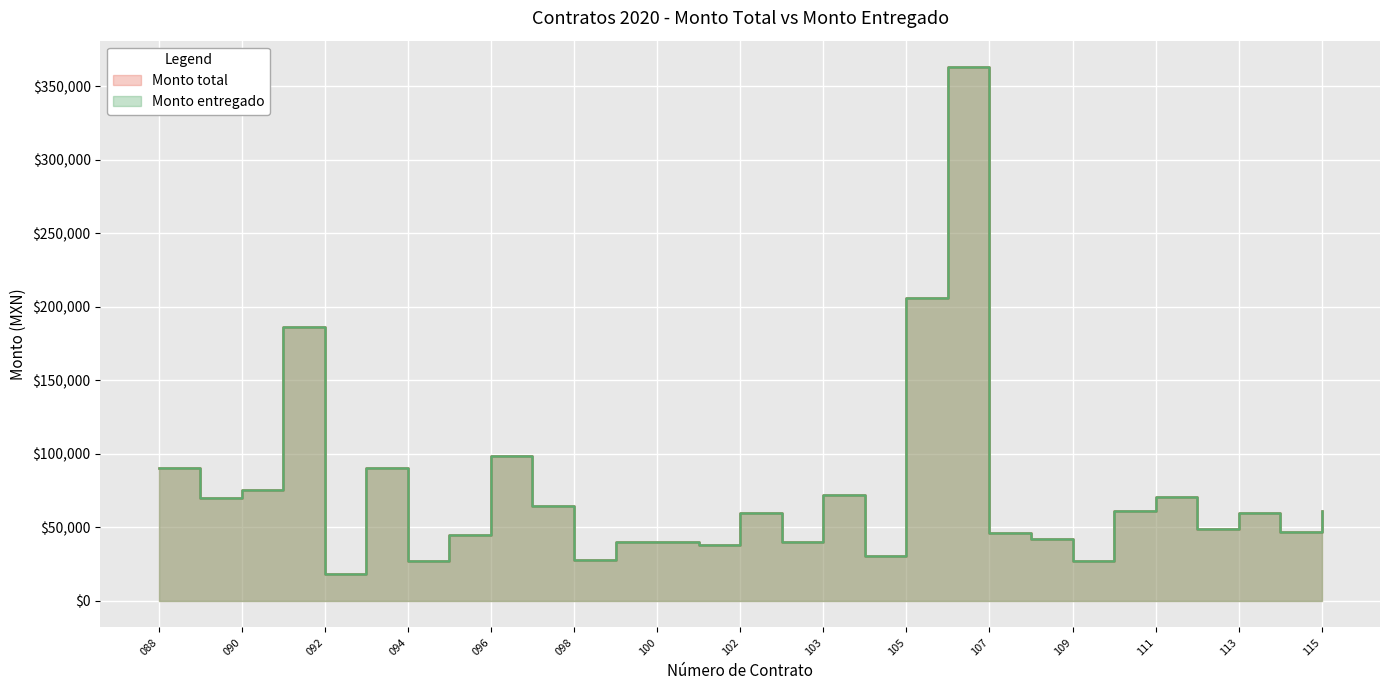

True or false: Monto entregado has a value of 47108.3 at 111.

False